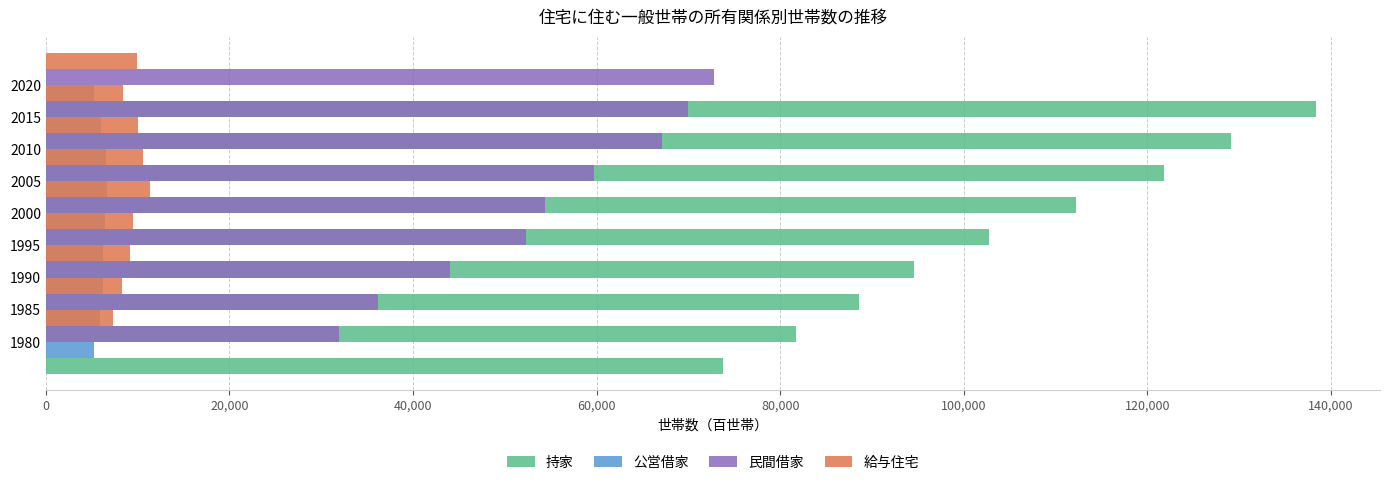

Which has a higher value, 2005 or 1985?

2005